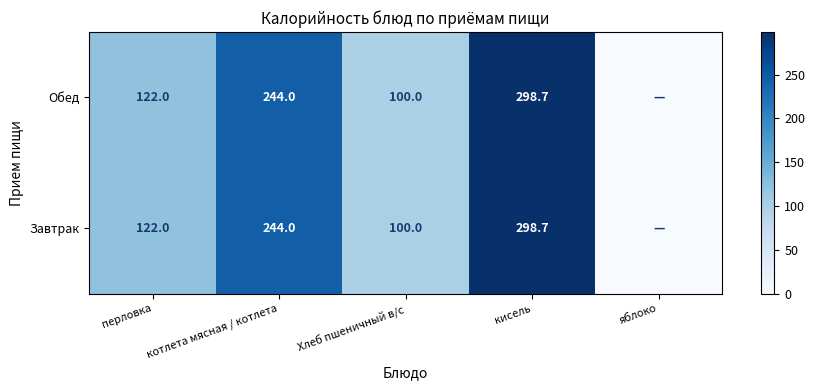

What is the difference between the Обед values at перловка and кисель?

176.7